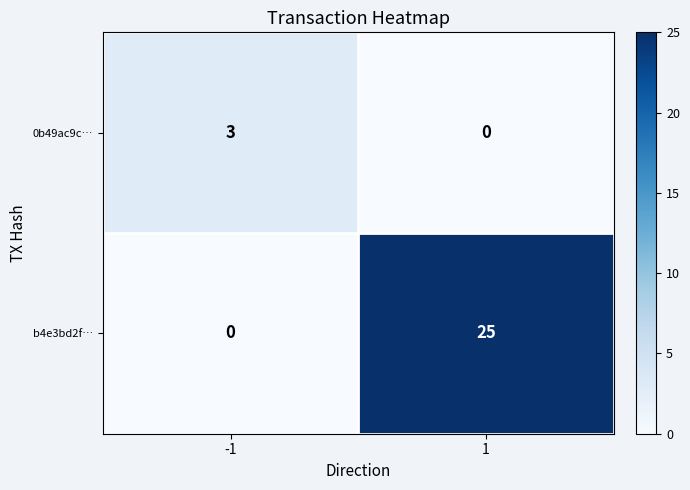

Which series has the largest range (max minus min)?

b4e3bd2f…